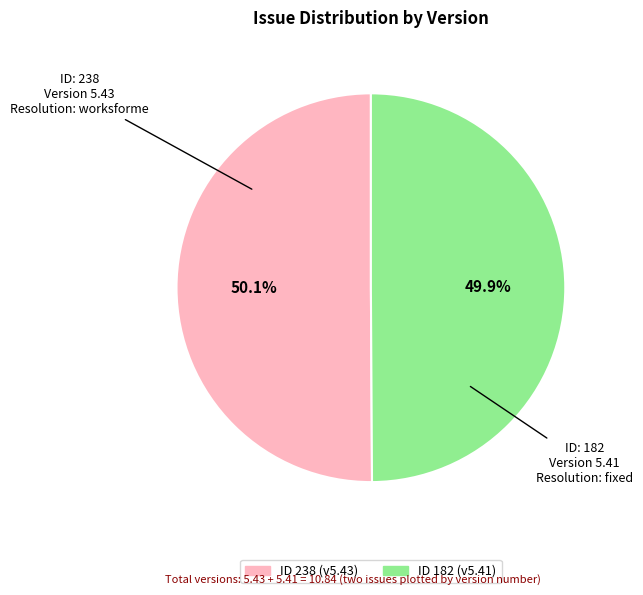

Is there any slice that represents more than half of the pie?

Yes